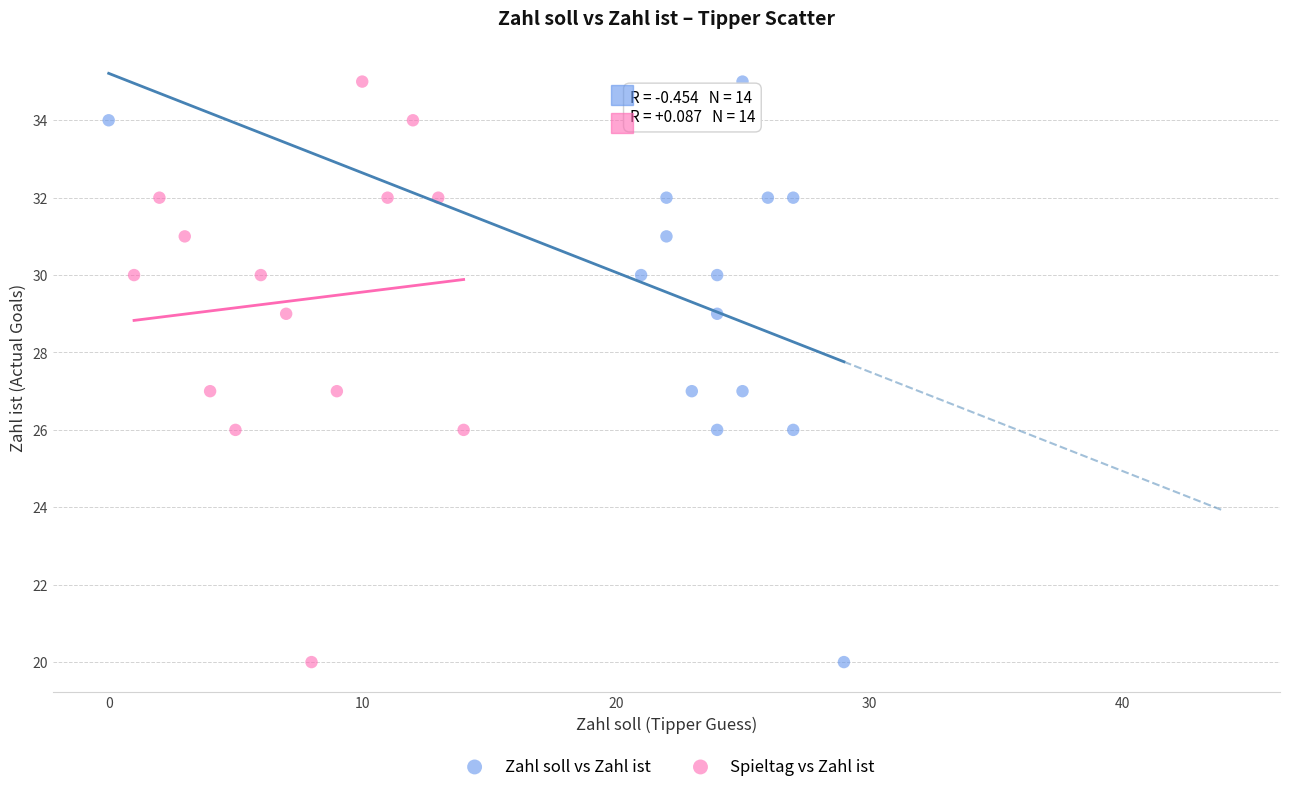

What are all the series names shown in the legend?

Zahl soll vs Zahl ist, Spieltag vs Zahl ist